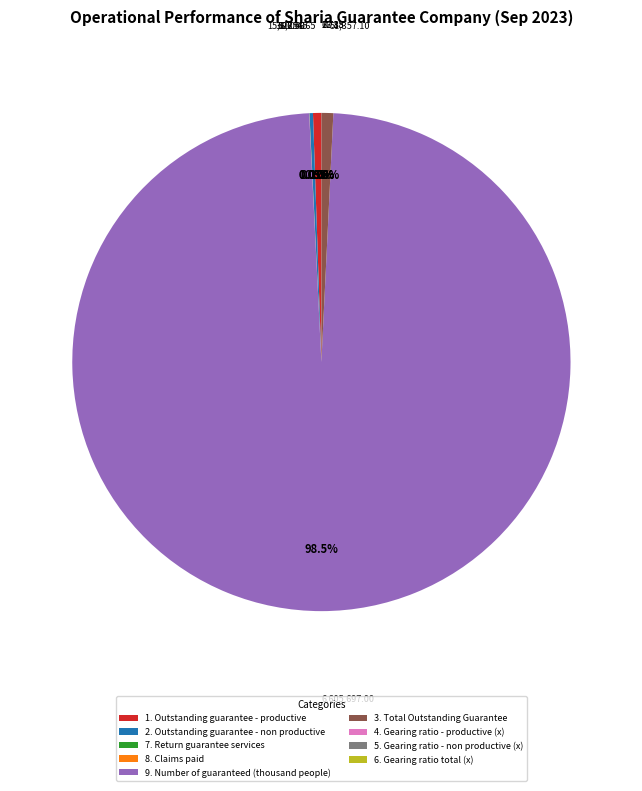

To the nearest percent, what is the average slice percentage?

11%